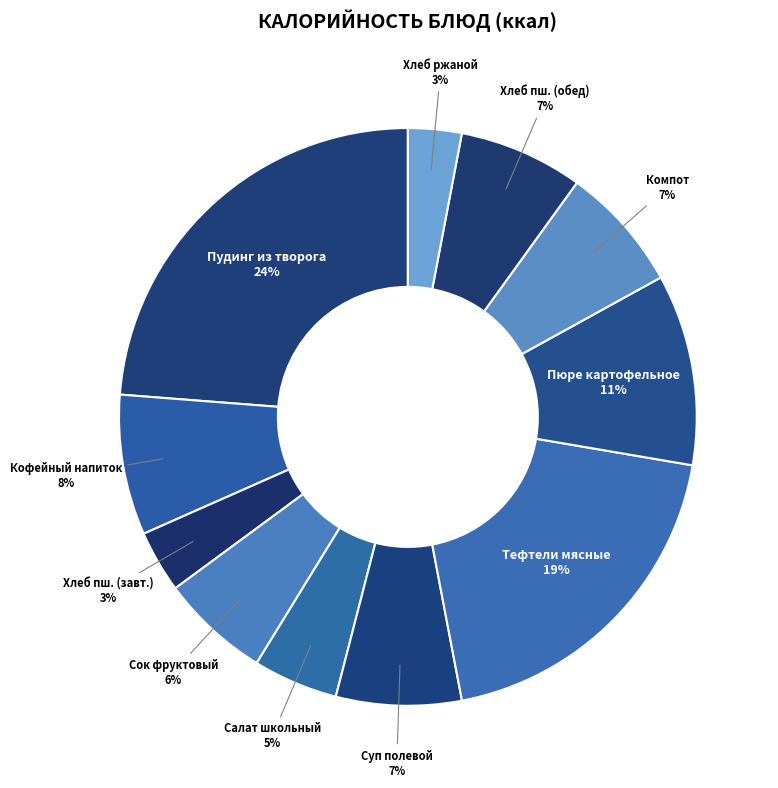

To the nearest percent, what is the average slice percentage?

9%